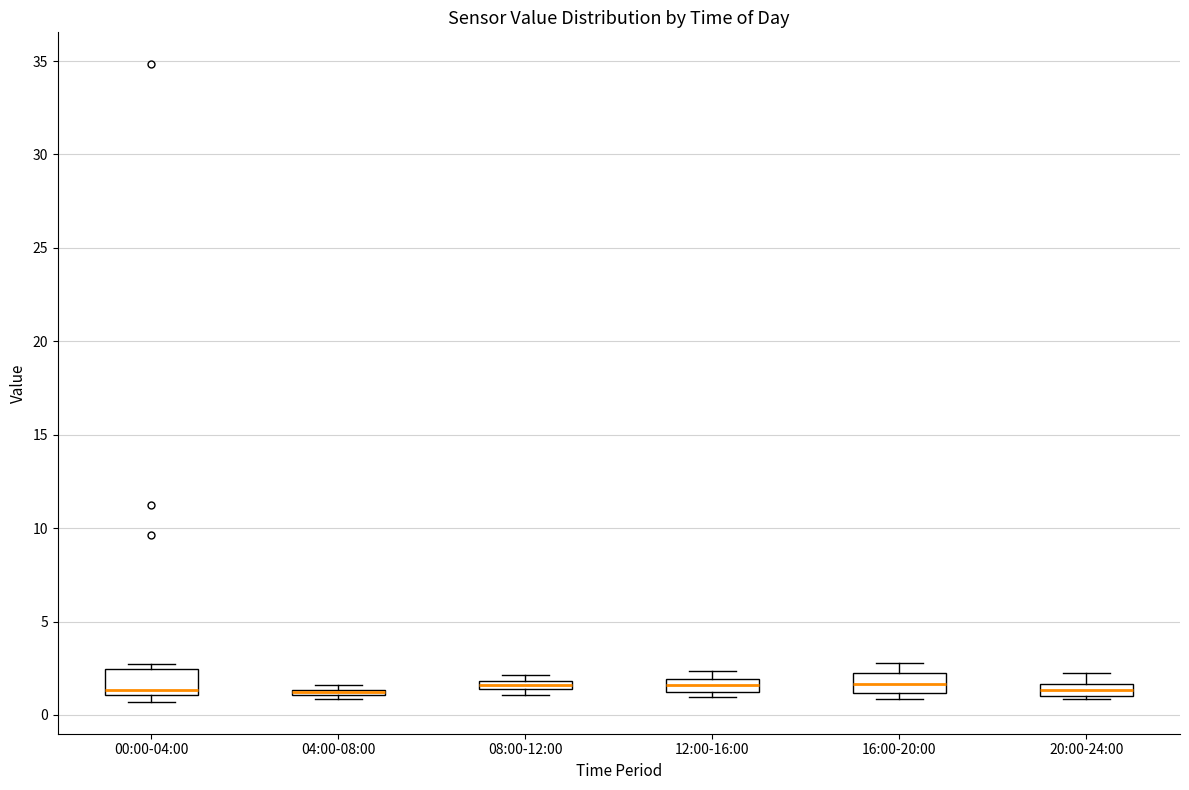

Where is the lower edge of the box for 16:00-20:00 on the y-axis? The values are not printed on the chart, so give them approximately, as read against the axis.

1.0